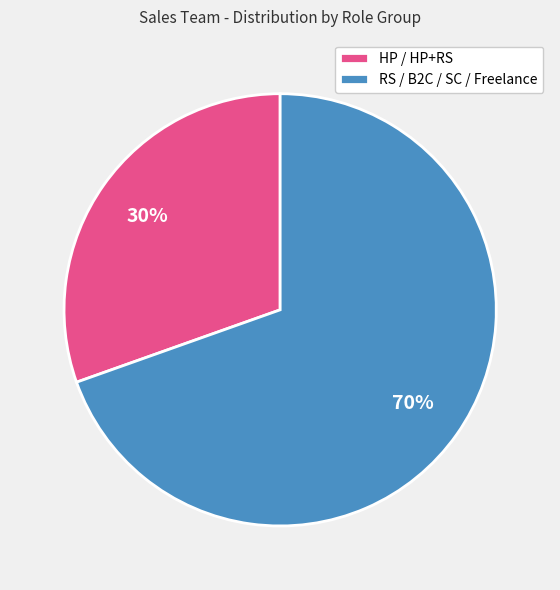

Approximately how many times larger is the value at HP / HP+RS compared to RS / B2C / SC / Freelance?

0.4